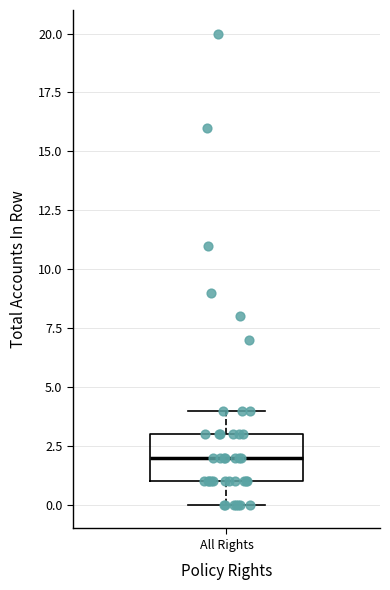

Read this box plot against the y-axis: the position of the median line, the range covered by the box, and the ends of both whiskers. The values are not printed on the chart, so give them approximately, as read against the axis.

median 2, box 1 to 3, whiskers 0 to 4